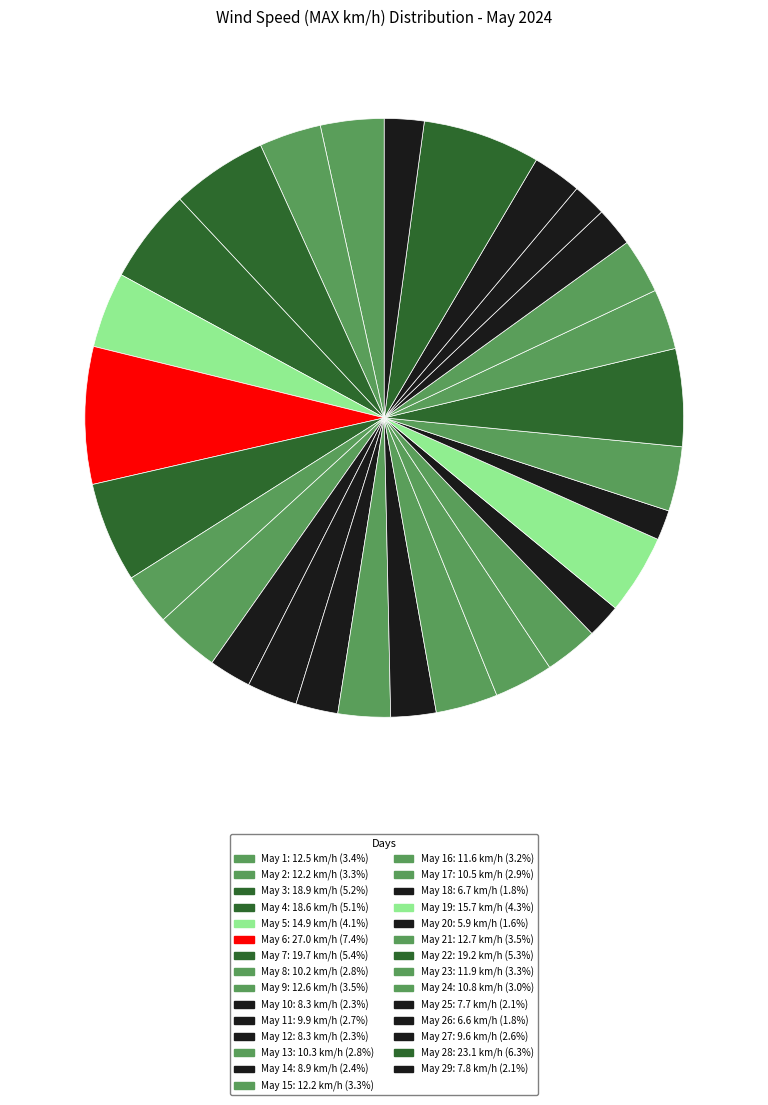

Count the number of slices in the pie.

29